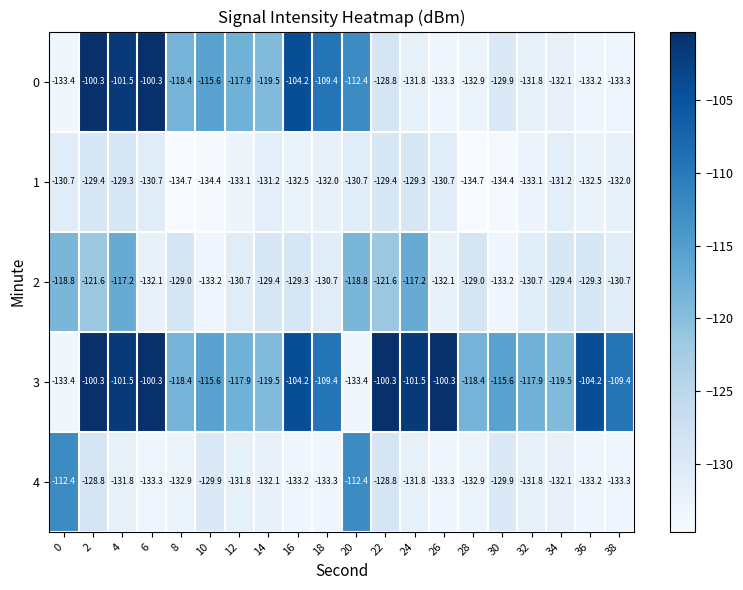

At which category is the sum across all series the highest?

2